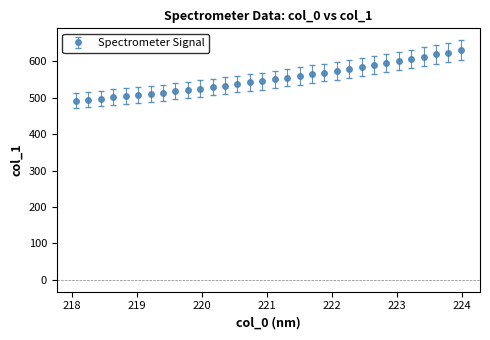

What is the smallest value displayed?

491.8